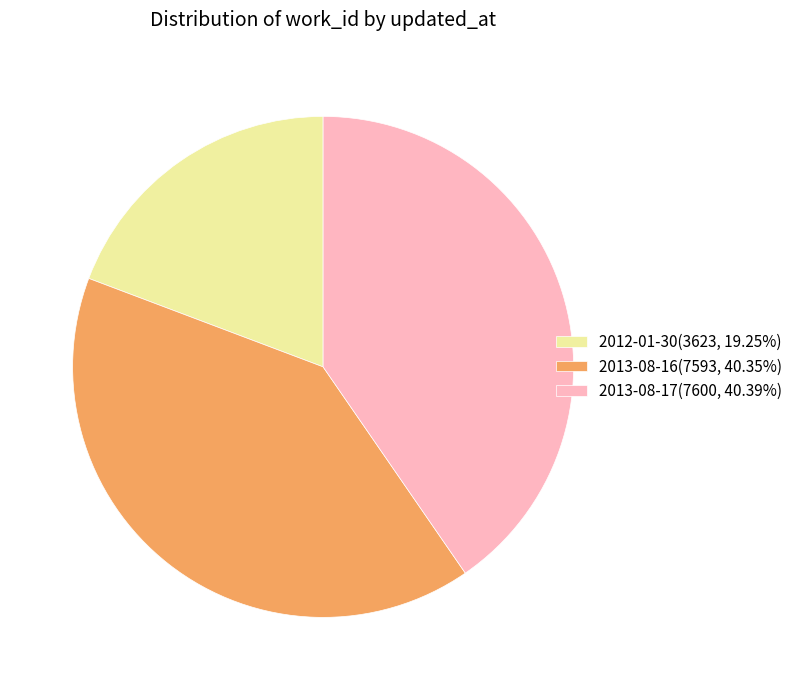

Do 2013-08-17(7600, 40.39%) and 2012-01-30(3623, 19.25%) together represent more than half of the pie?

Yes